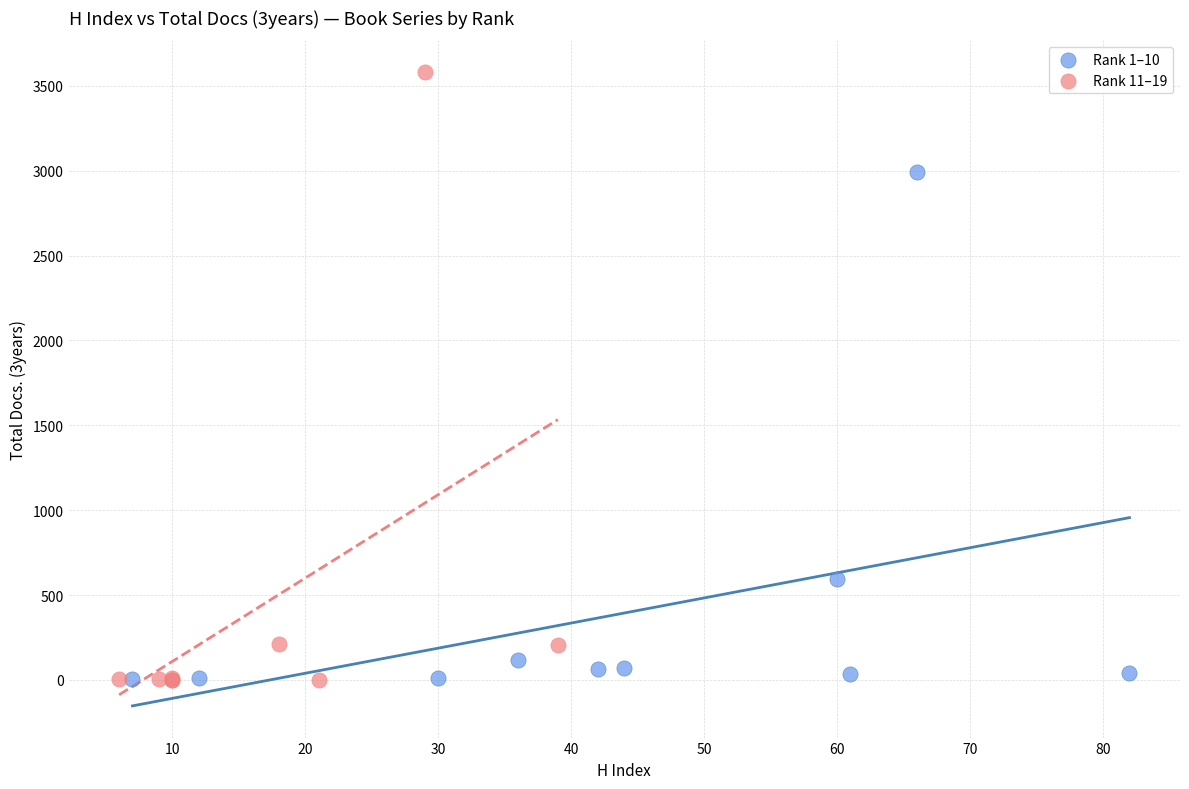

What are all the series names shown in the legend?

Rank 1–10, Rank 11–19